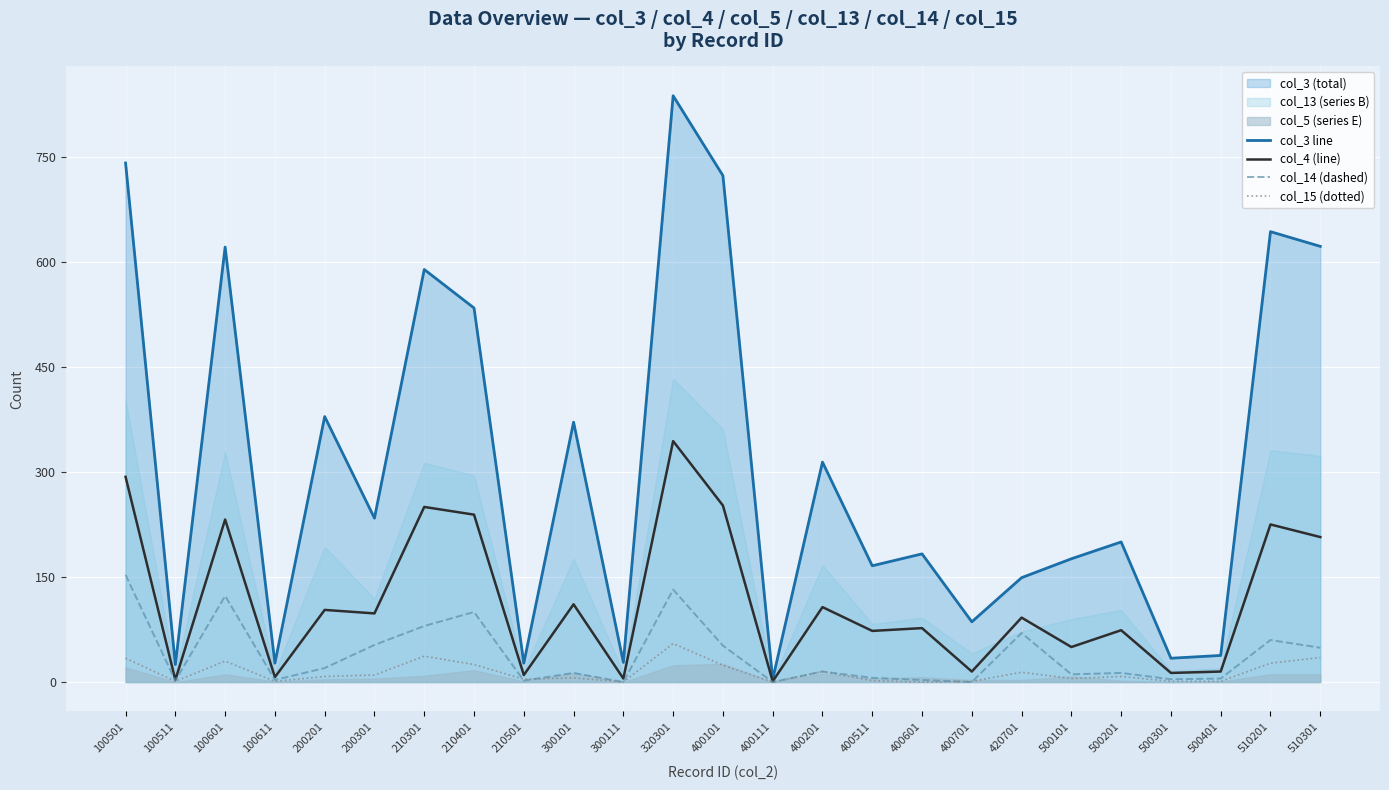

Is it true that col_3 line equals 621 at 100601?

True